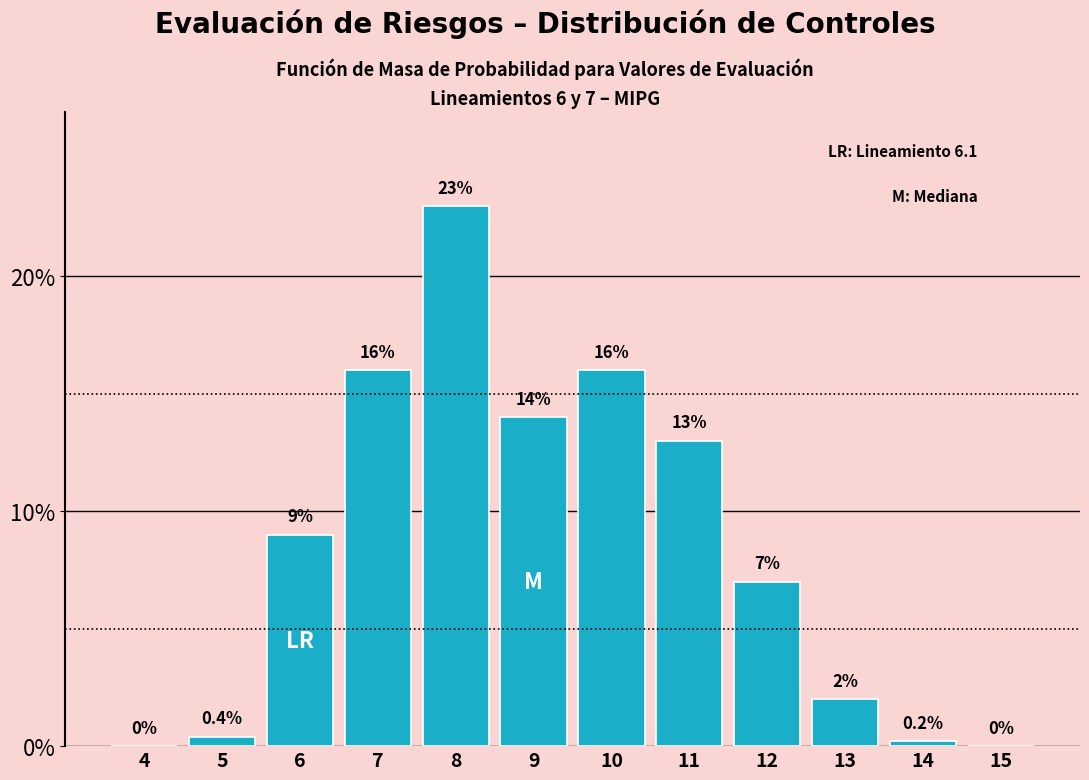

Reading left to right, transcribe all the data shown in this chart.

4=0.0	5=0.4	6=9.0	7=16.0	8=23.0	9=14.0	10=16.0	11=13.0	12=7.0	13=2.0	14=0.2	15=0.0